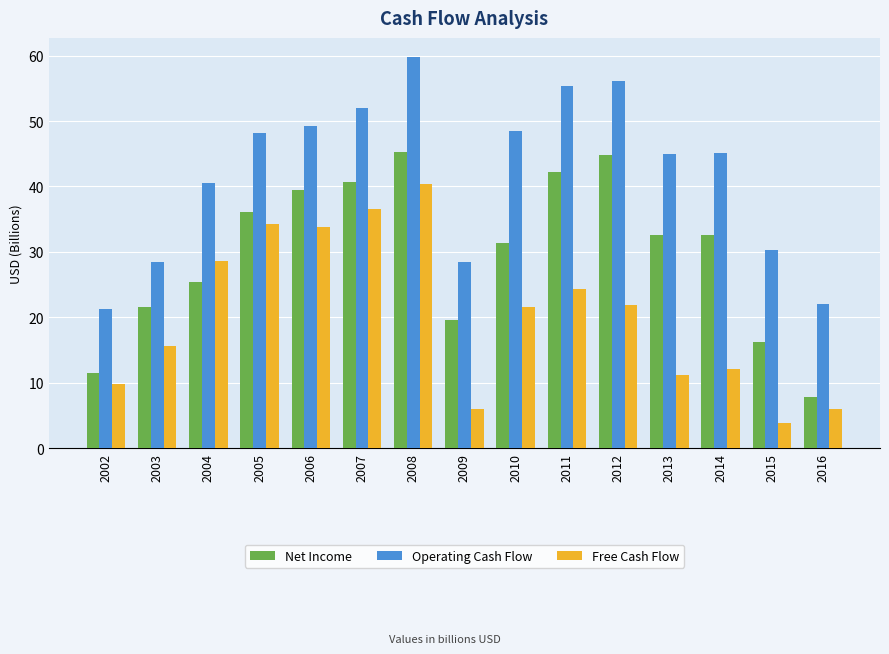

What is the maximum value shown in the chart?

59.7